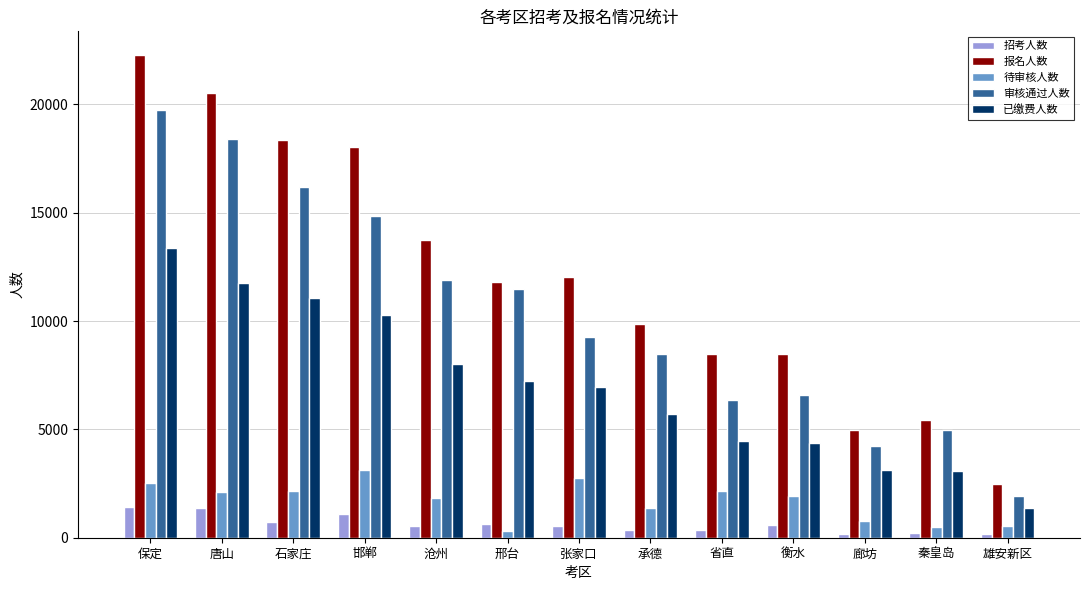

Is the value of 审核通过人数 at 唐山 greater than the value of 招考人数 at 邢台?

Yes